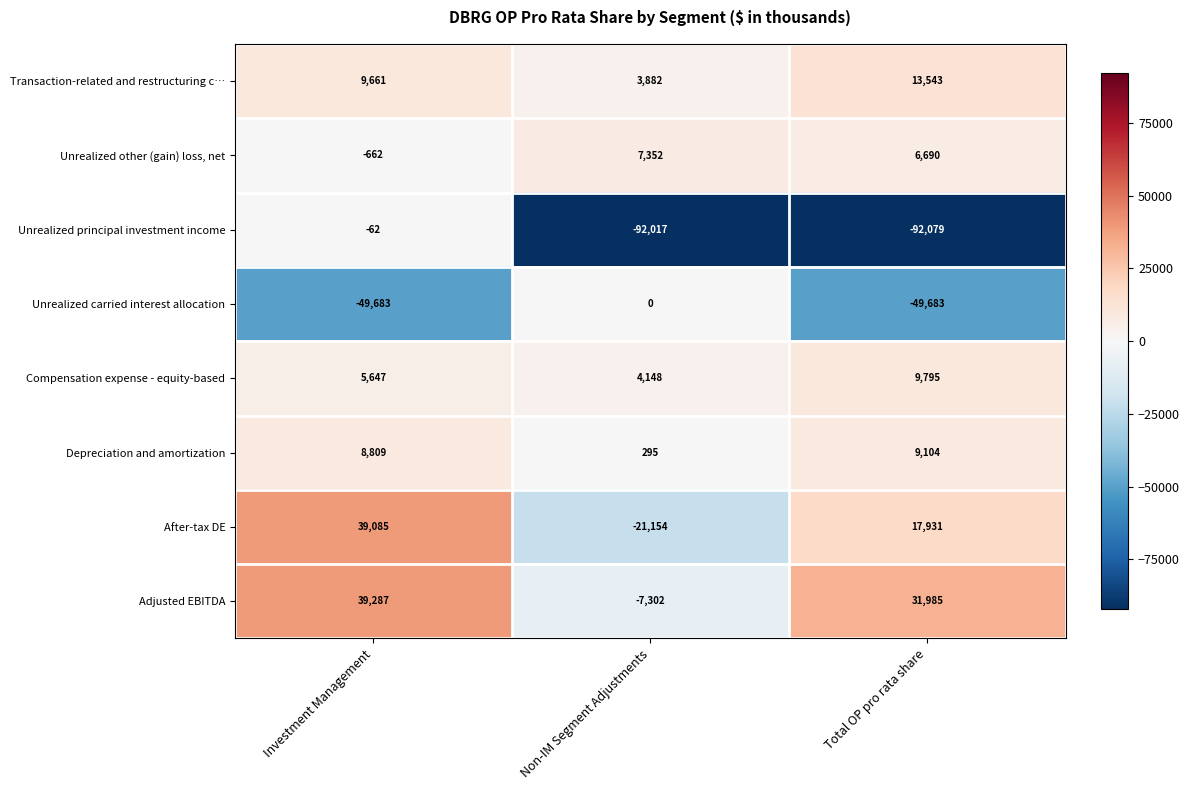

Which series has the largest total across all categories?

Adjusted EBITDA